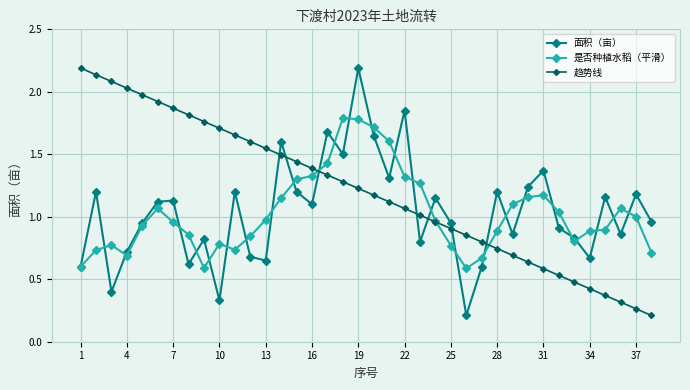

True or false: 趋势线 has more than 1 points higher than both neighbors.

False